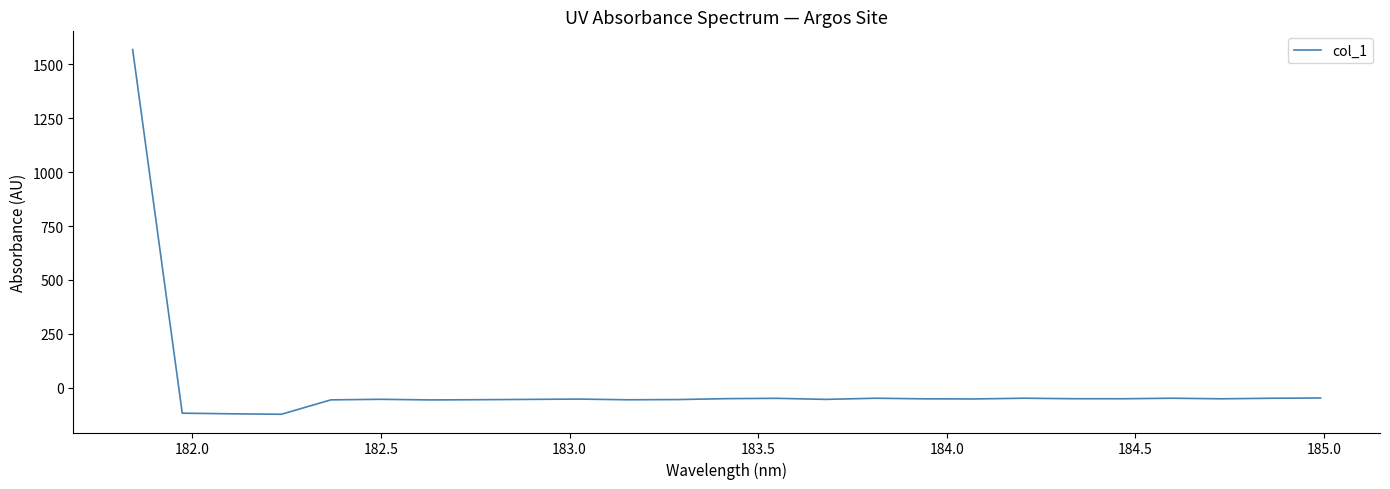

What is the difference between the maximum and minimum values?

1691.8